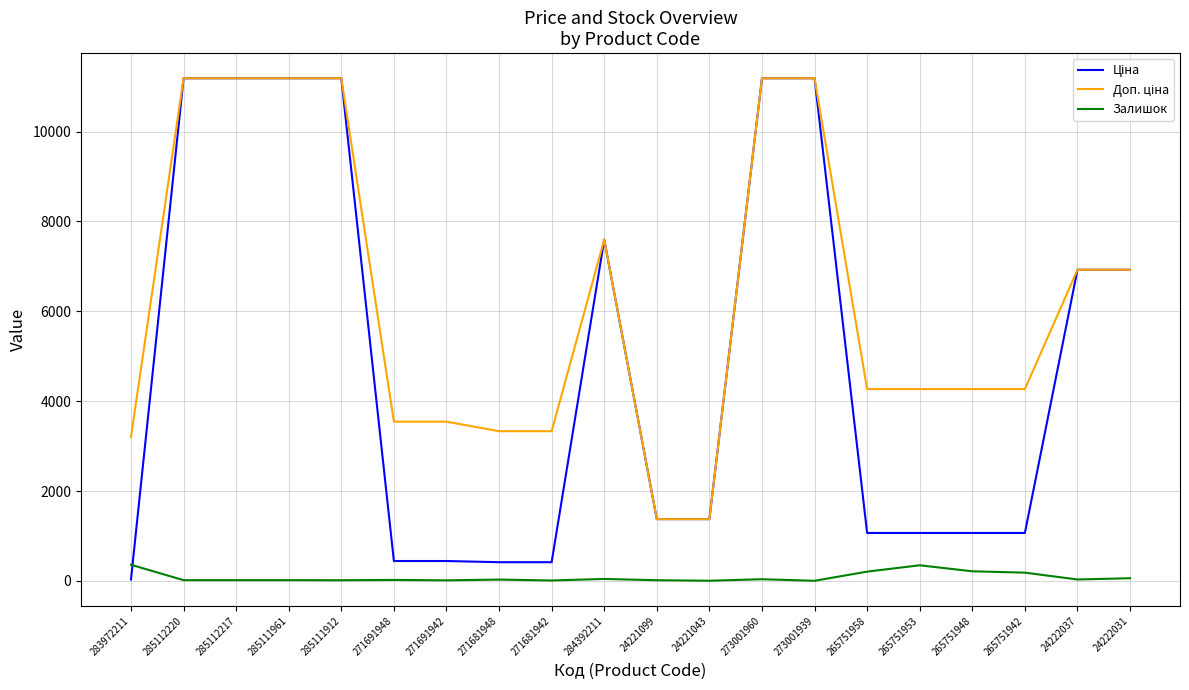

Does the chart have visible grid lines?

Yes